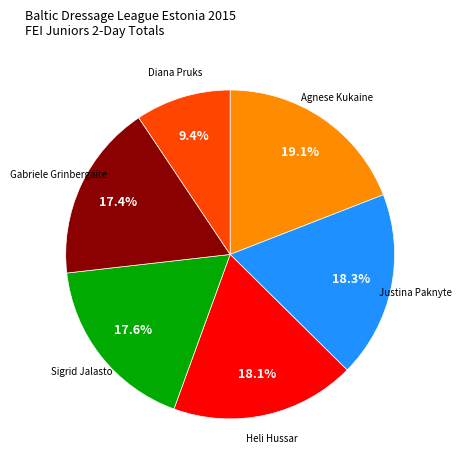

To the nearest percent, what is the average slice percentage?

17%